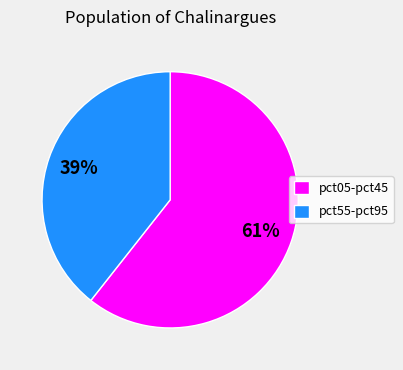

To the nearest percent, what percentage of the pie is pct55-pct95?

39%